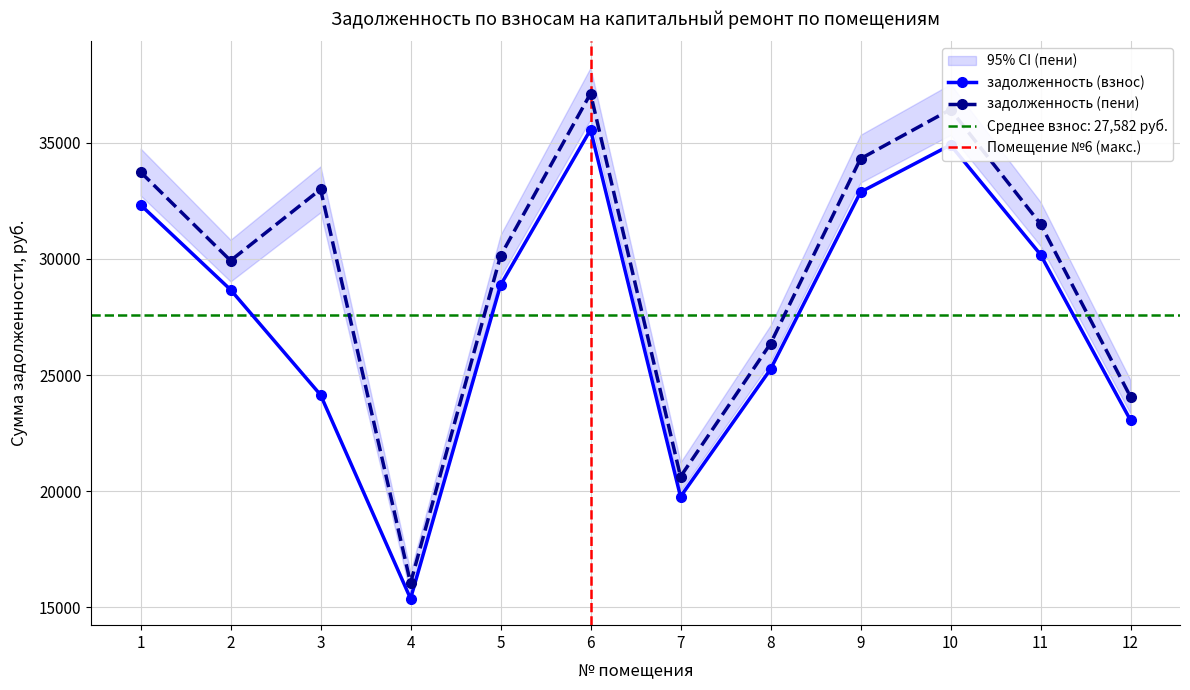

Which series changed the most between 2 and 8?

задолженность (пени)